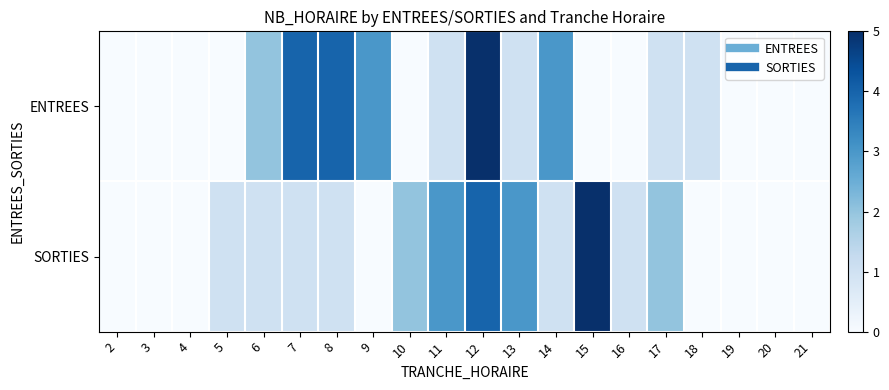

Reading left to right, transcribe all the data shown in this chart.

ENTREES: 2=0	3=0	4=0	5=0	6=2	7=4	8=4	9=3	10=0	11=1	12=5	13=1	14=3	15=0	16=0	17=1	18=1	19=0	20=0	21=0
SORTIES: 2=0	3=0	4=0	5=1	6=1	7=1	8=1	9=0	10=2	11=3	12=4	13=3	14=1	15=5	16=1	17=2	18=0	19=0	20=0	21=0